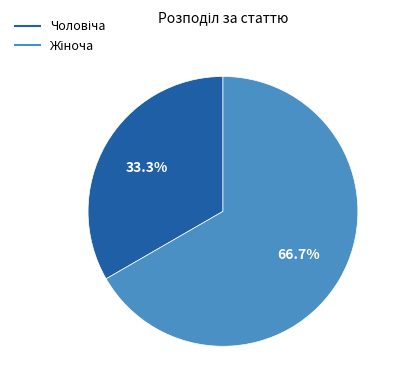

Does any single category account for the majority?

Yes